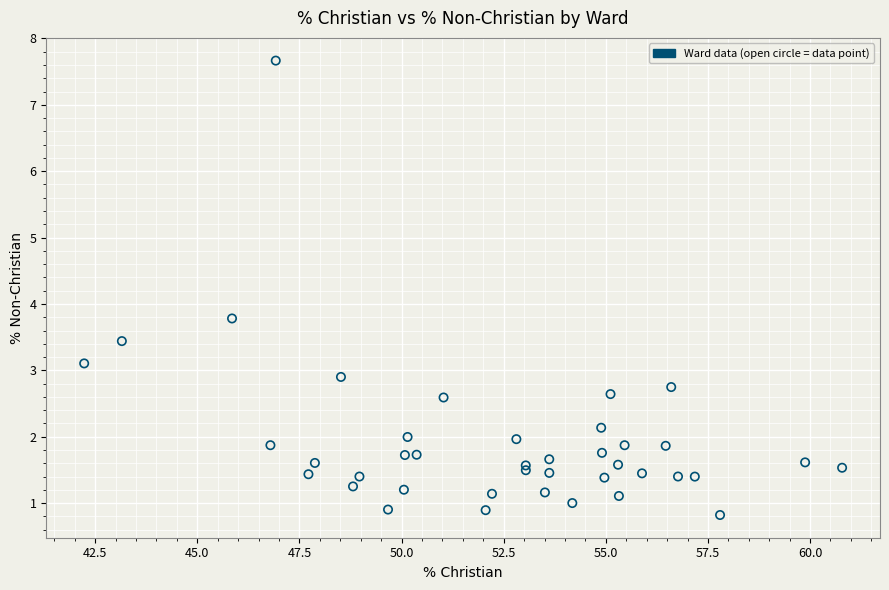

What Y value in the scatter plot is closest to 4?

3.8